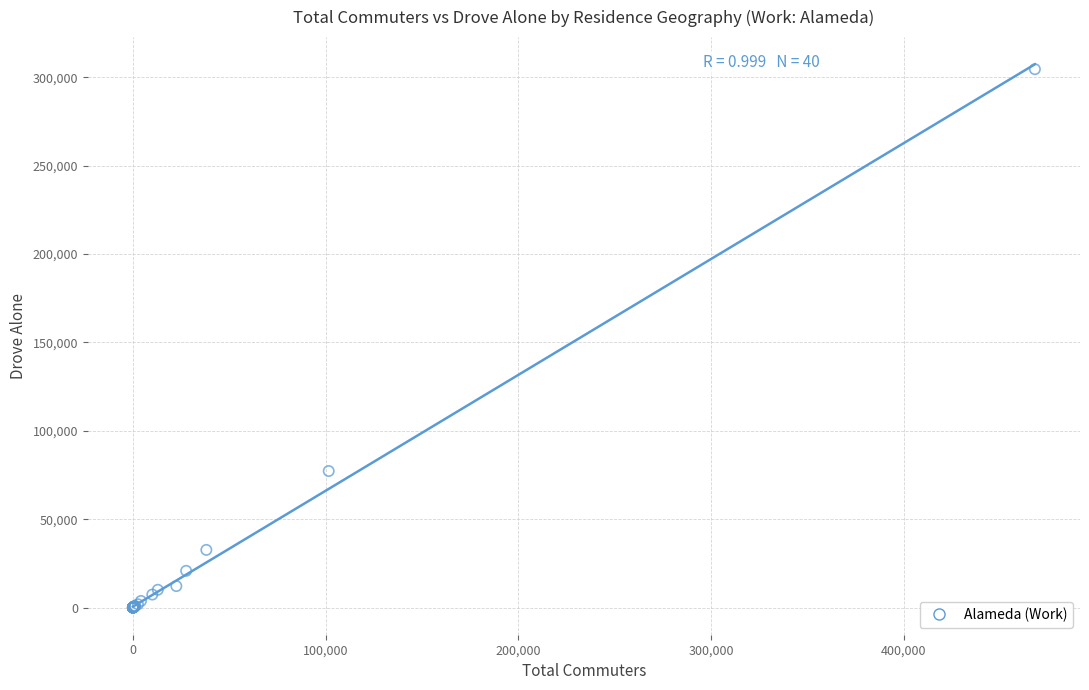

What Y value in the scatter plot is closest to 152272?

77230